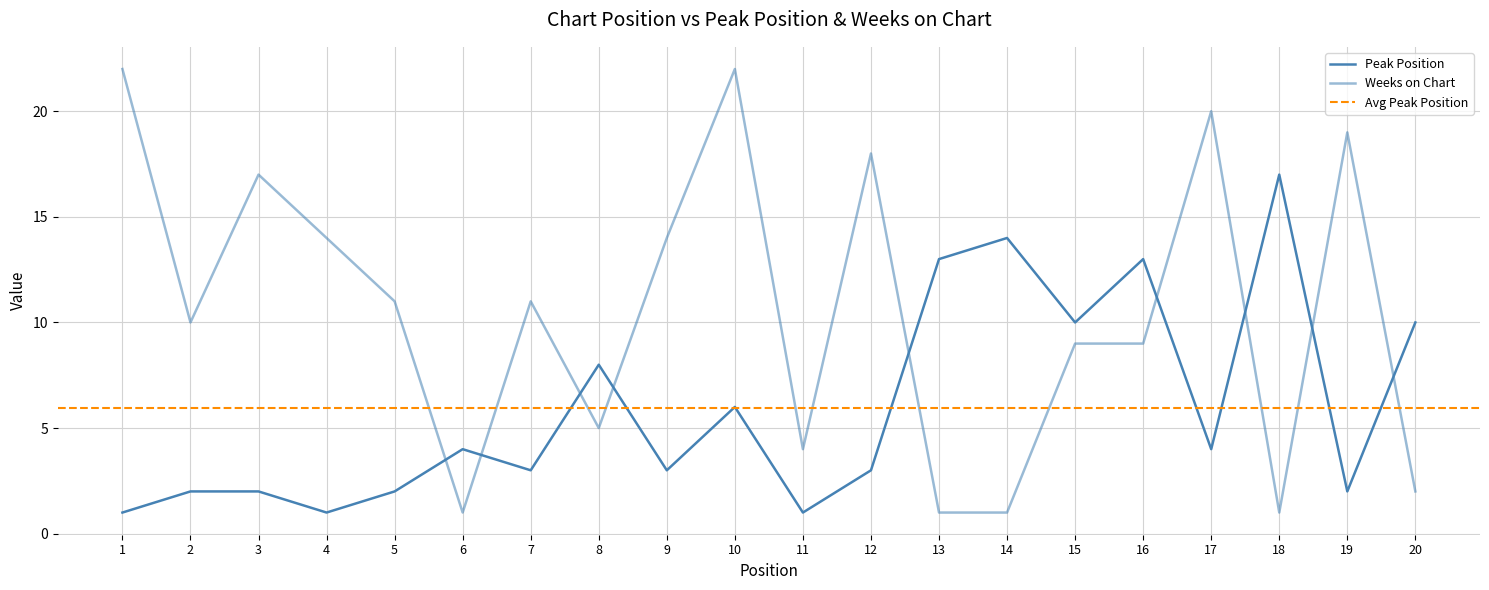

What value does the Weeks on Chart series have at 11?

4